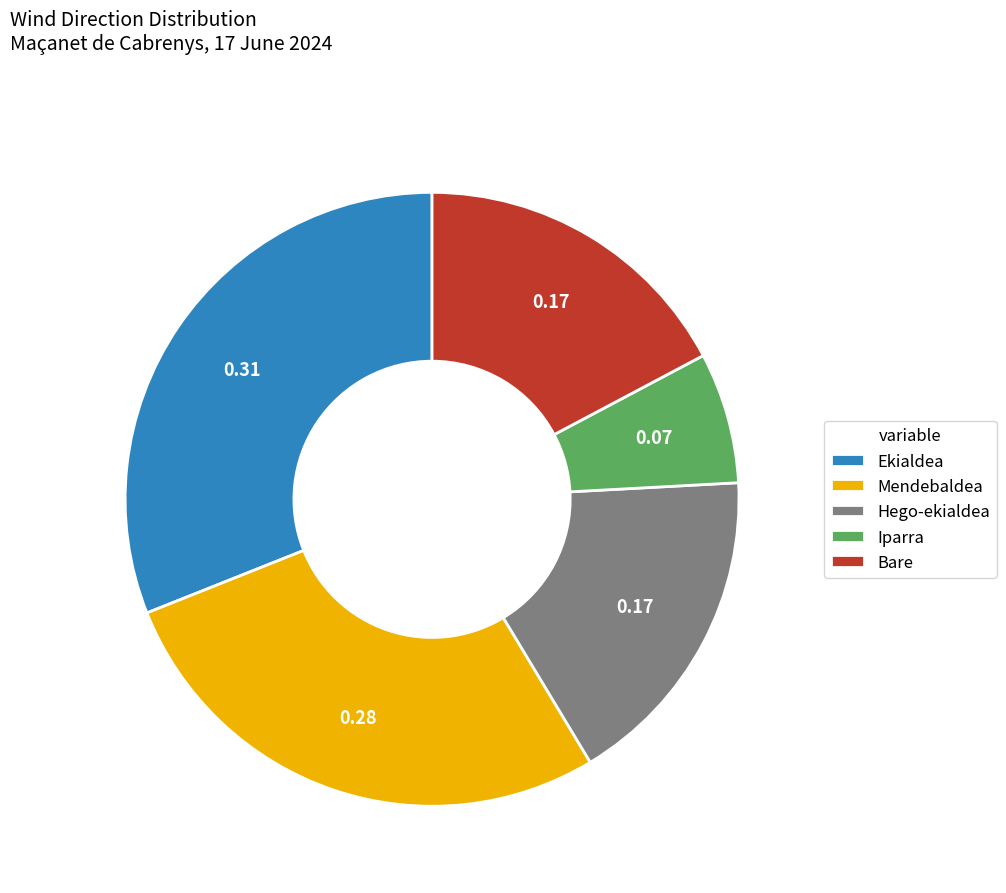

Is it true that Iparra is 7% of the pie?

True